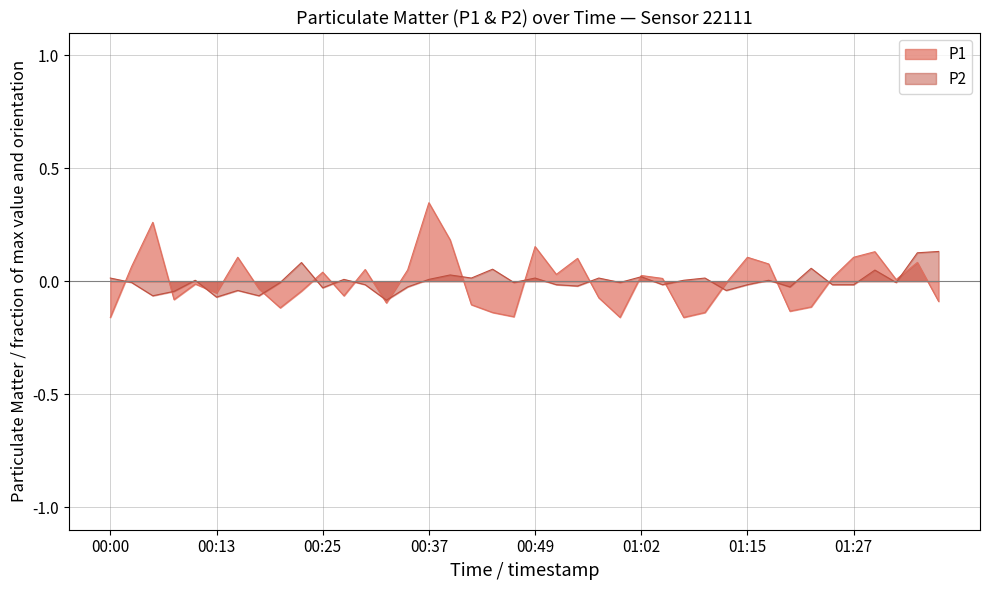

List the series in order of their peak value, highest first.

P1, P2